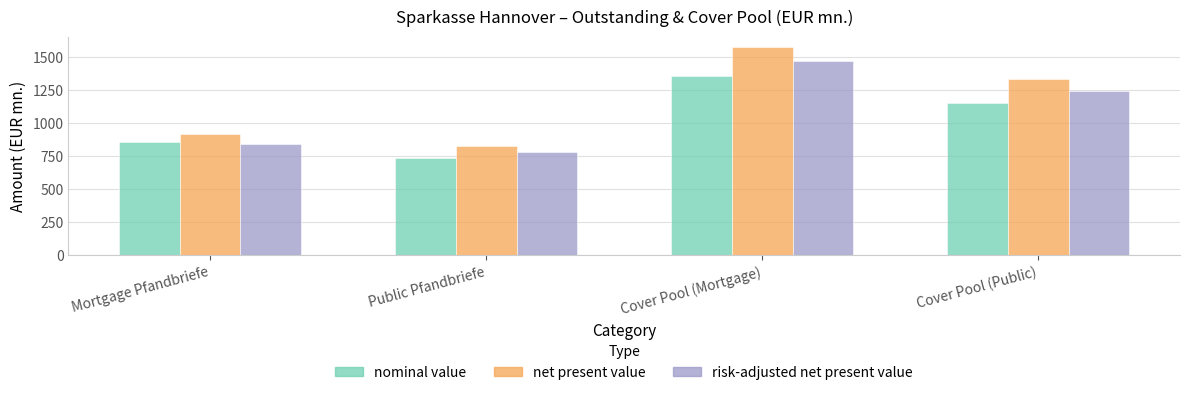

Rank the categories by net present value value from highest to lowest.

Cover Pool (Mortgage), Cover Pool (Public), Mortgage Pfandbriefe, Public Pfandbriefe